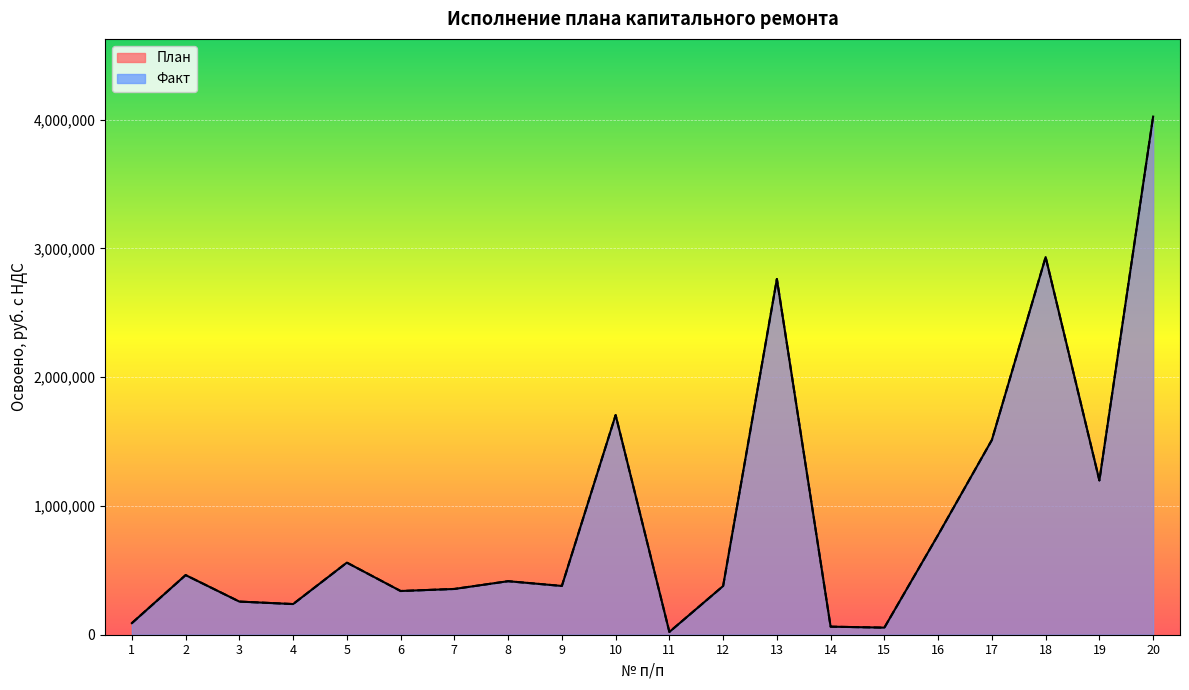

In План, how many points are higher than both neighbors (excluding endpoints)?

6